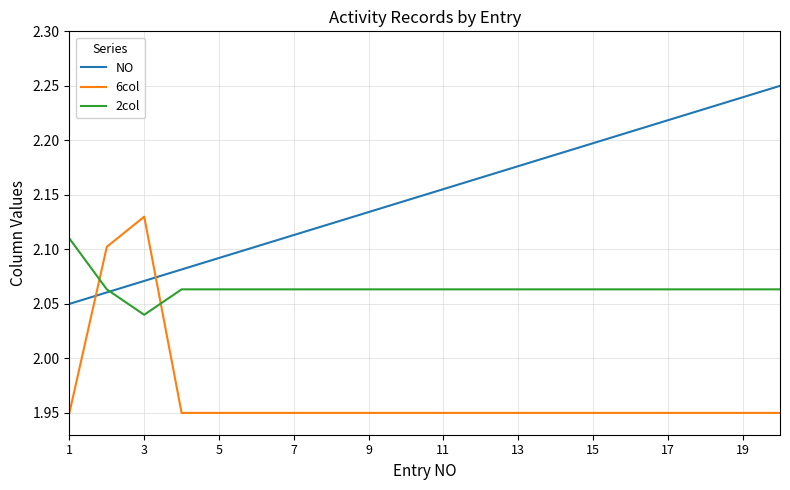

Does the chart have visible grid lines?

Yes